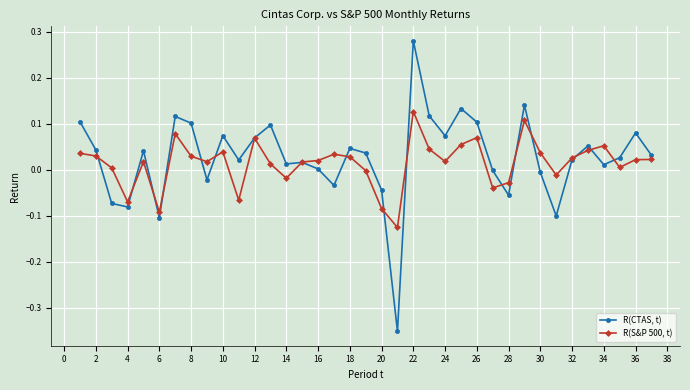

Which series has the largest range (max minus min)?

R(CTAS, t)